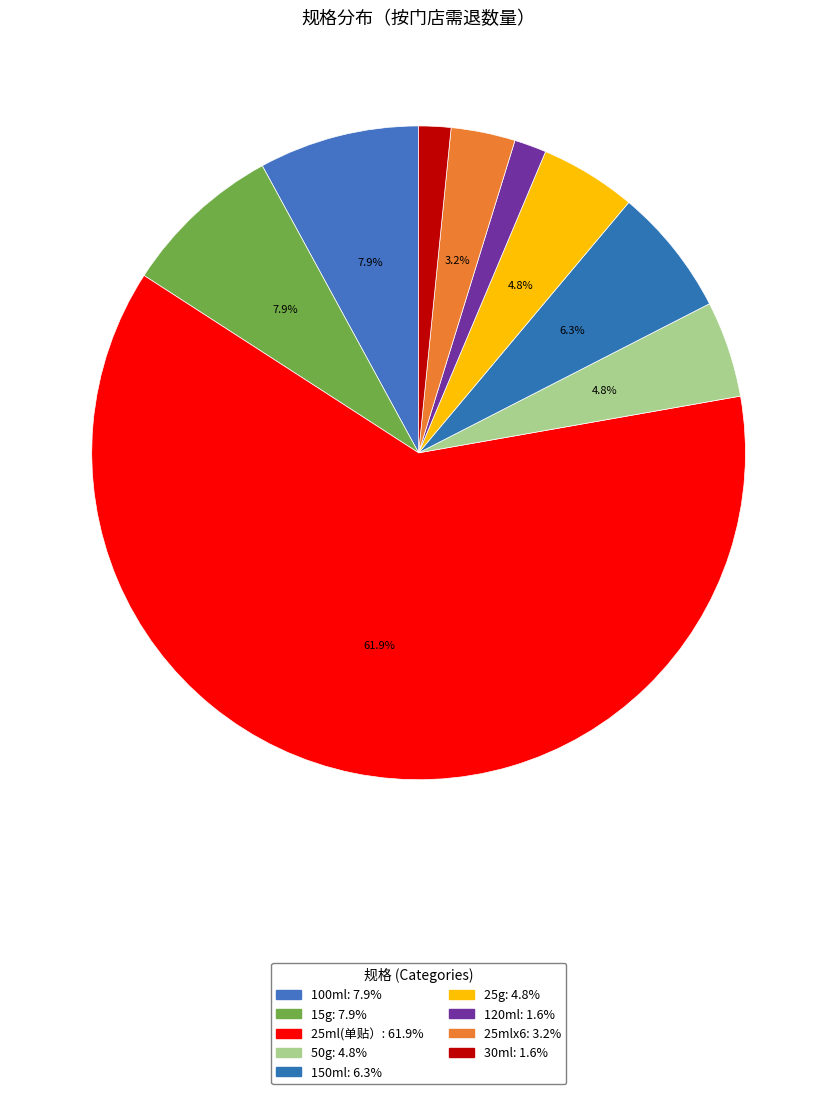

How many segments does this pie chart have?

9